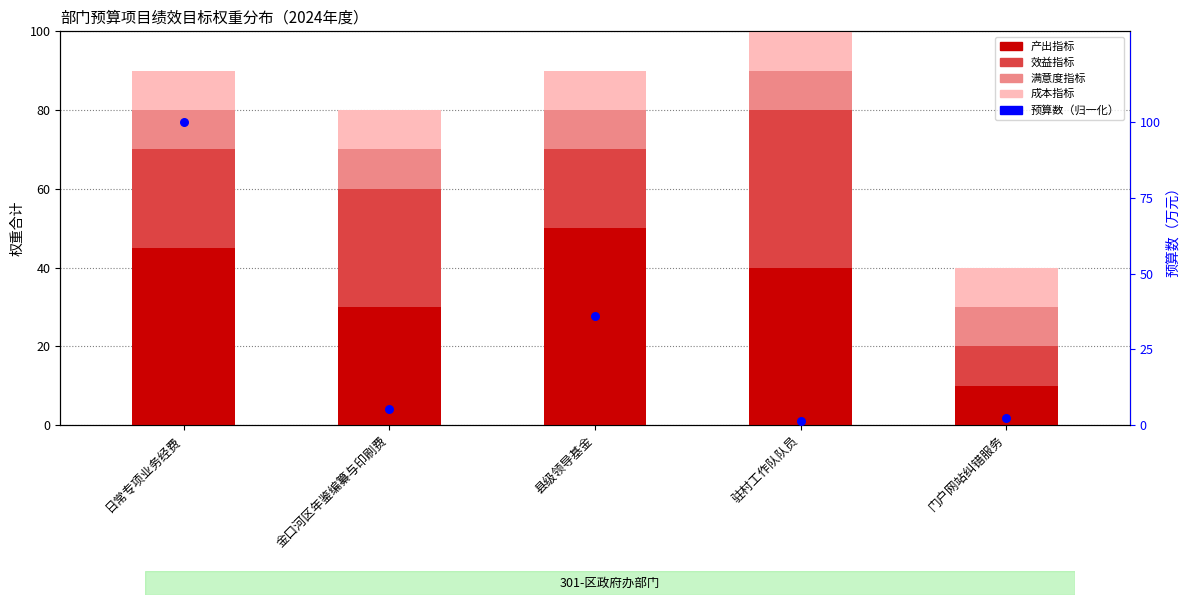

What are all the series names shown in the legend?

产出指标, 效益指标, 满意度指标, 成本指标, 预算数（归一化）